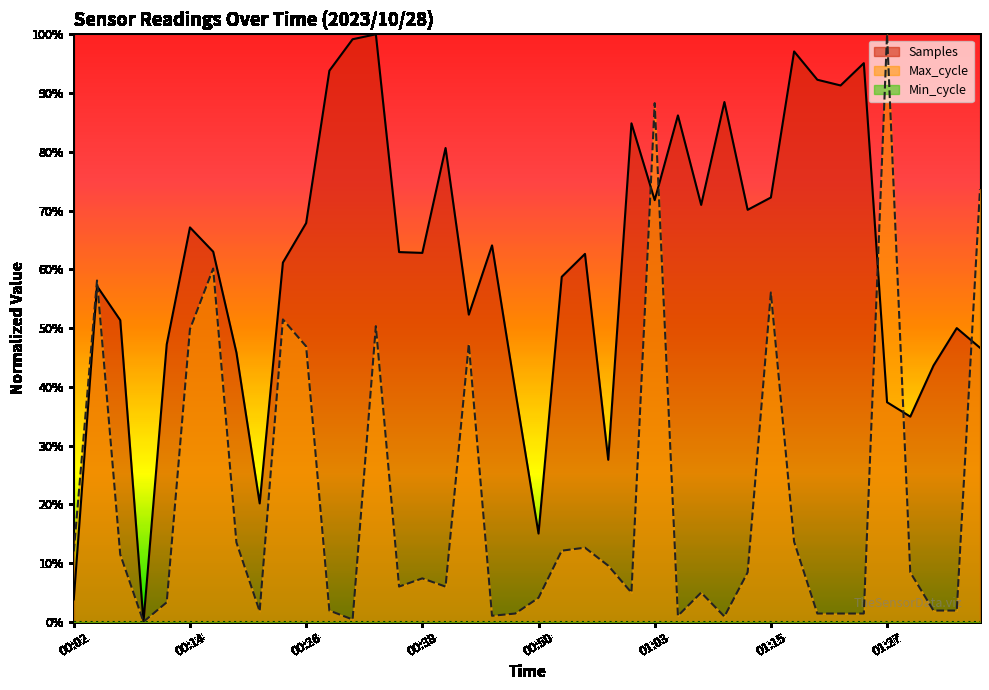

Does the chart display data point markers on the line(s)?

No